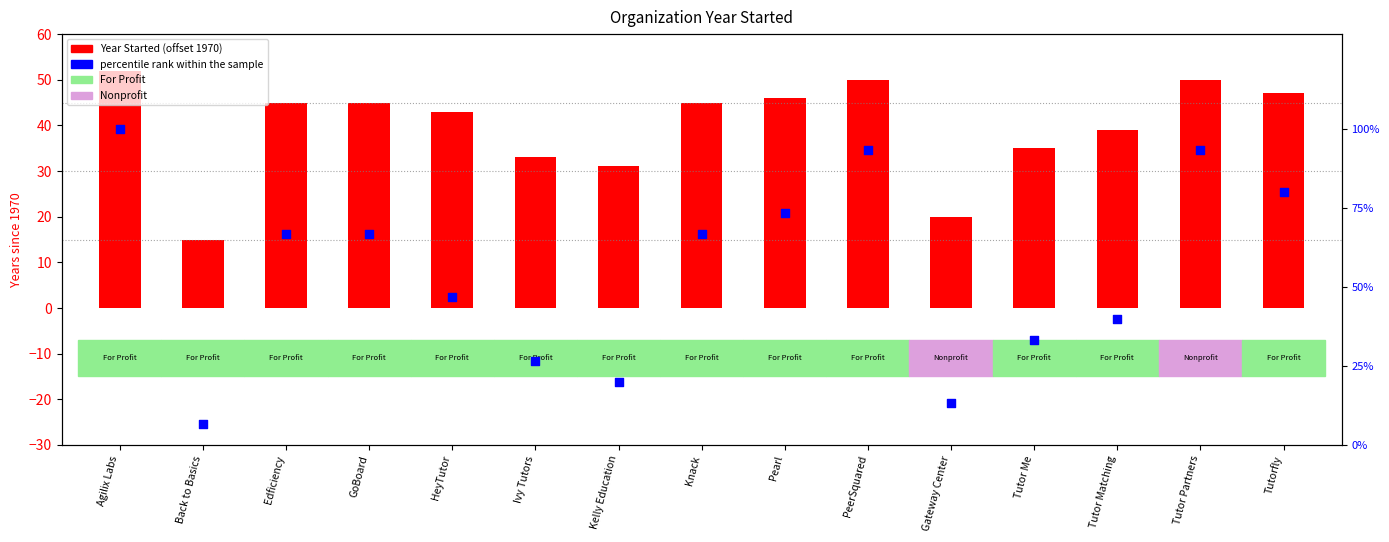

At how many categories does at least one series exceed 84?

3